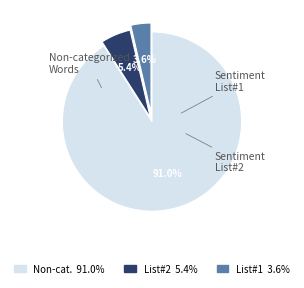

How many slices are in this pie chart?

3